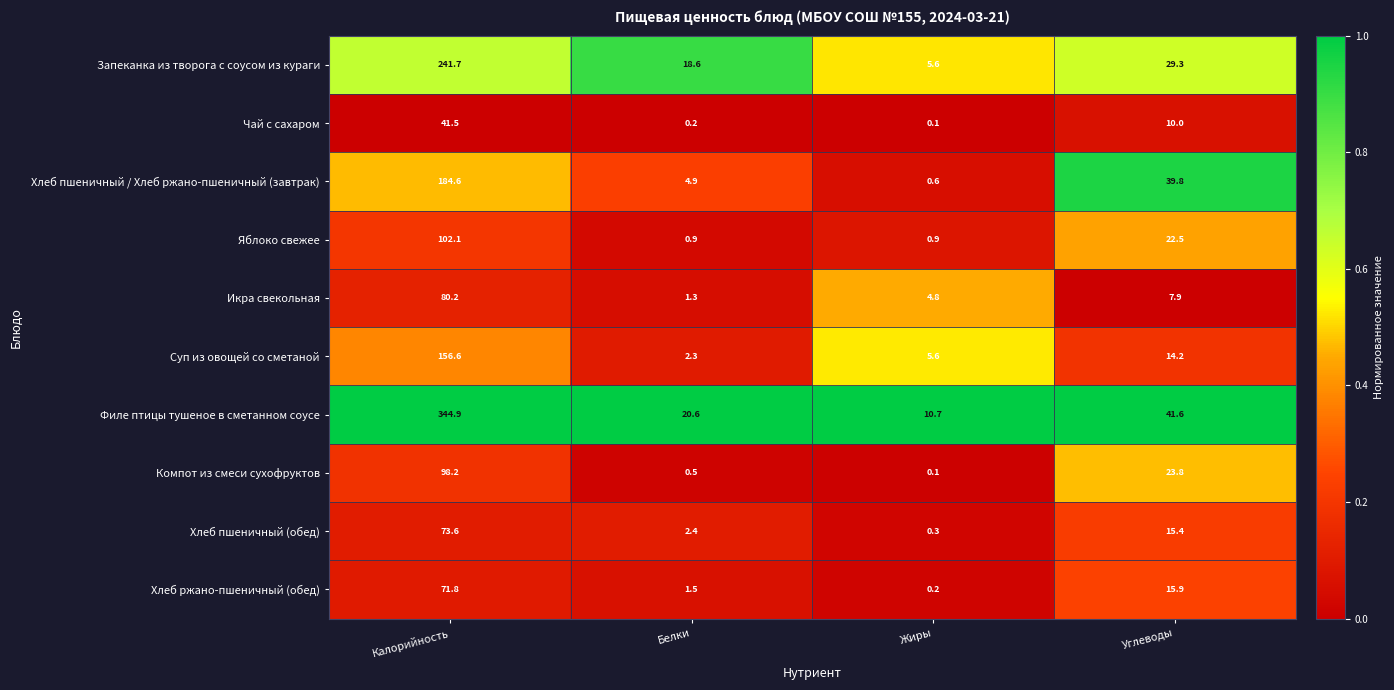

At Калорийность, list the series in order from smallest to largest.

Чай с сахаром, Хлеб ржано-пшеничный (обед), Хлеб пшеничный (обед), Икра свекольная, Компот из смеси сухофруктов, Яблоко свежее, Суп из овощей со сметаной, Хлеб пшеничный / Хлеб ржано-пшеничный (завтрак), Запеканка из творога с соусом из кураги, Филе птицы тушеное в сметанном соусе